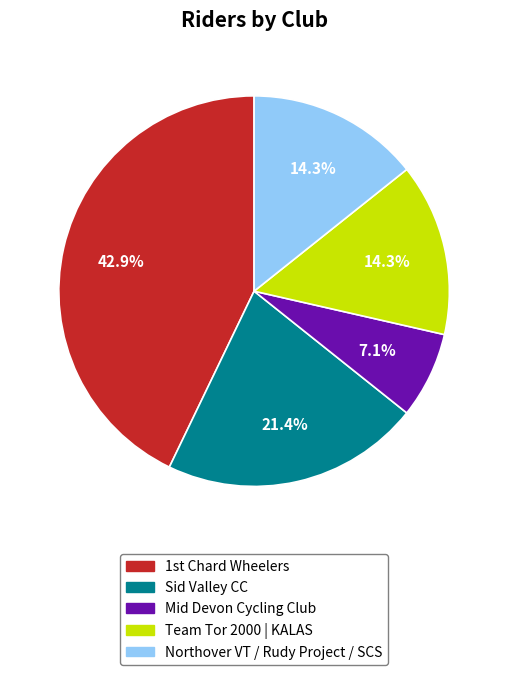

True or false: Mid Devon Cycling Club accounts for 14% of the total.

False